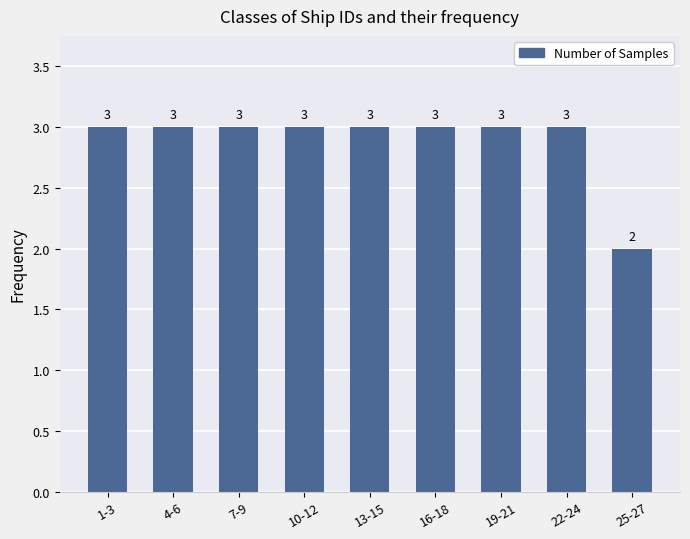

Reading left to right, extract all data points from this chart.

1-3=3	4-6=3	7-9=3	10-12=3	13-15=3	16-18=3	19-21=3	22-24=3	25-27=2